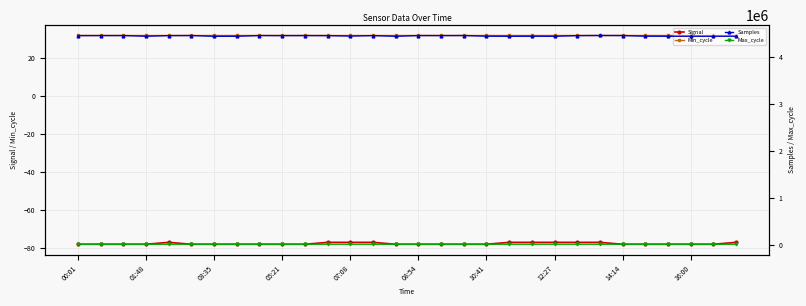

The Signal series shows -131 at 10:41. True or false?

False